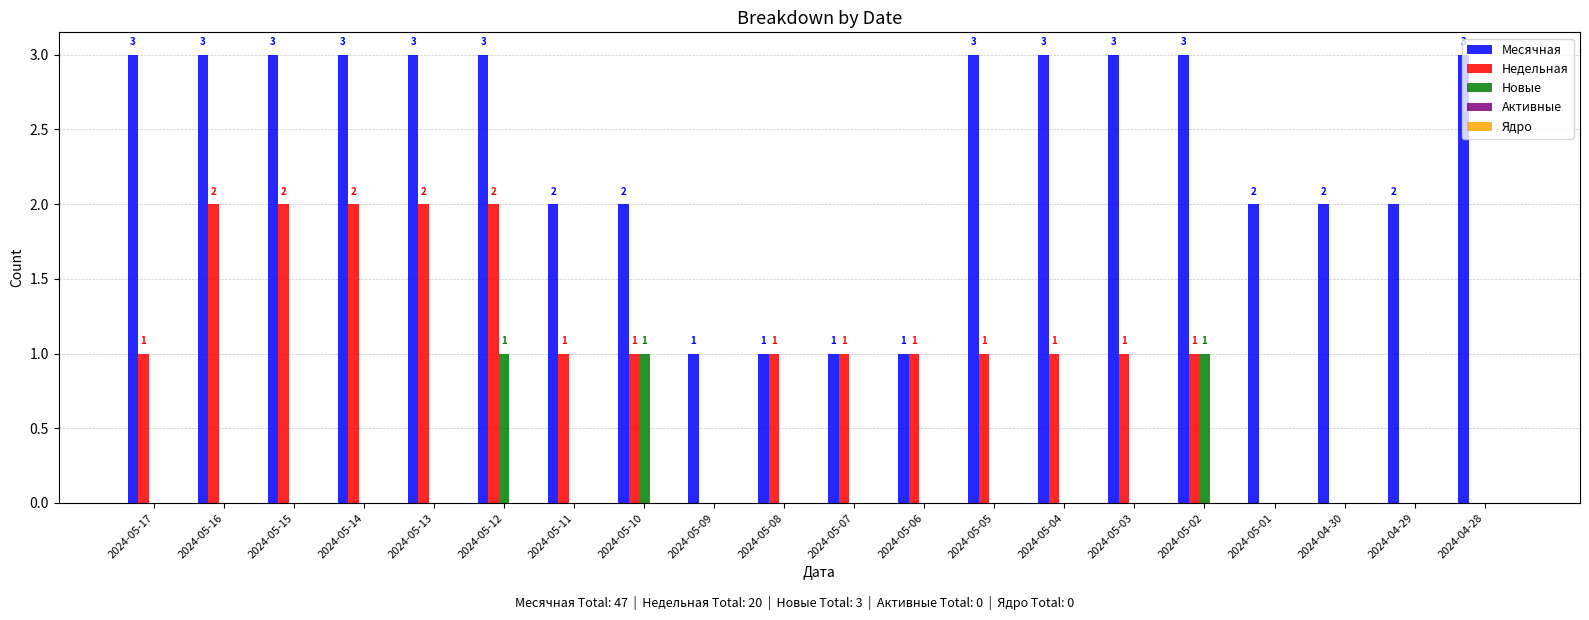

How many groups of bars are there?

20